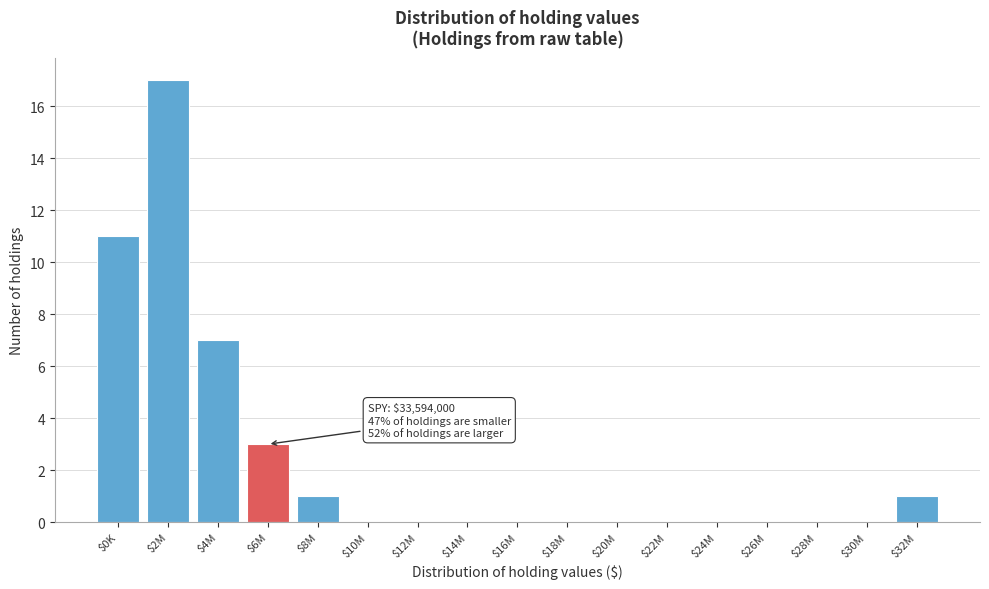

Is it true that the value at $2M is 4?

False